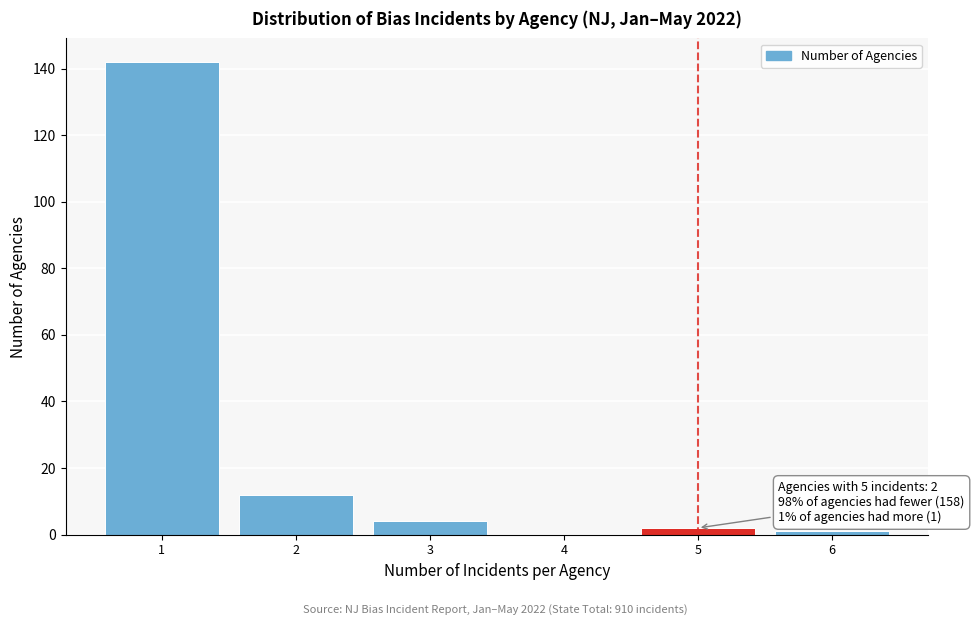

Which range on the x-axis has the tallest bar?

0.5 to 1.5